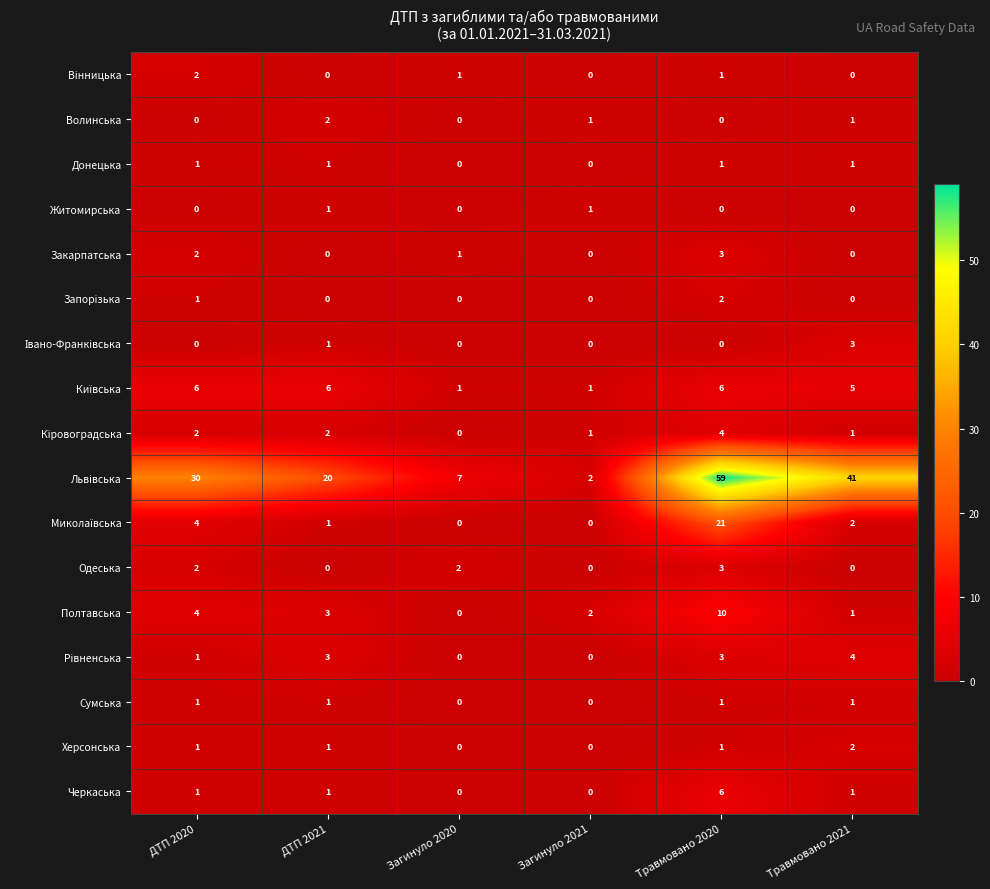

At how many categories does at least one series exceed 12?

4